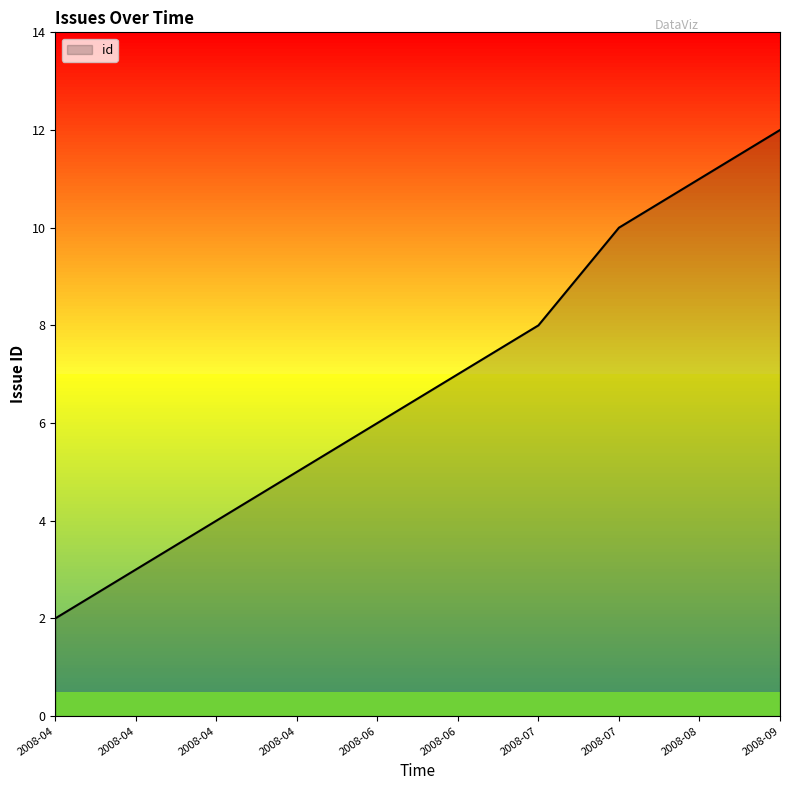

Where is the data nearest to the value 7?

2008-06